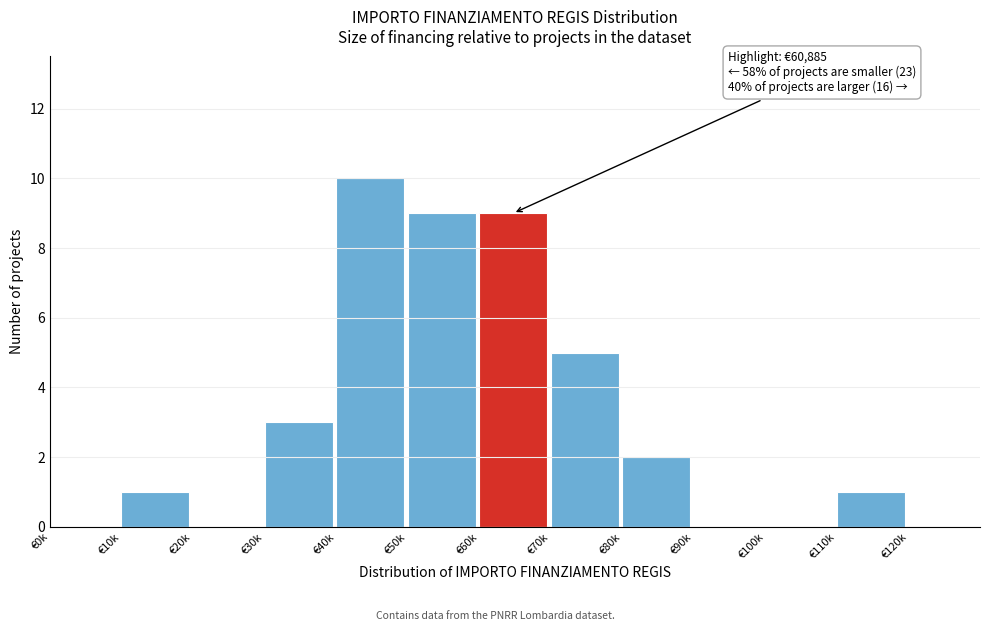

Reading left to right, list all the values displayed in this chart.

€0k=0	€10k=1	€20k=0	€30k=3	€40k=10	€50k=9	€60k=9	€70k=5	€80k=2	€90k=0	€100k=0	€110k=1	€120k=0